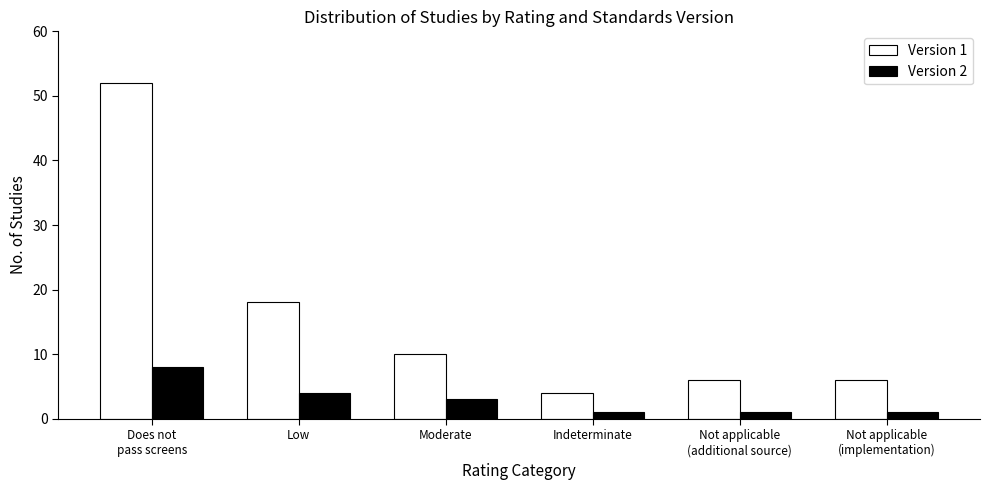

Reading left to right, extract all data points from this chart.

Version 1: 52	18	10	4	6	6
Version 2: 8	4	3	1	1	1